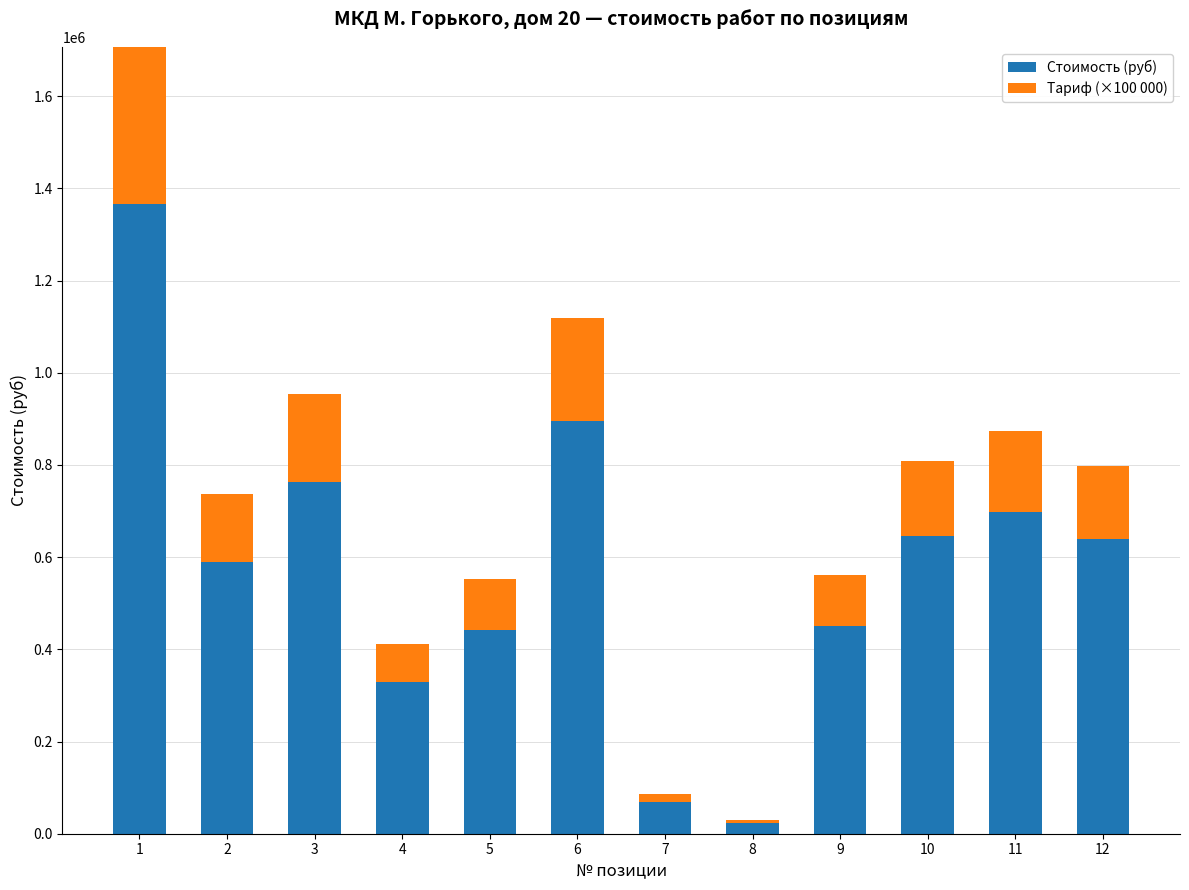

How many data points in Стоимость (руб) are above 638705?

6